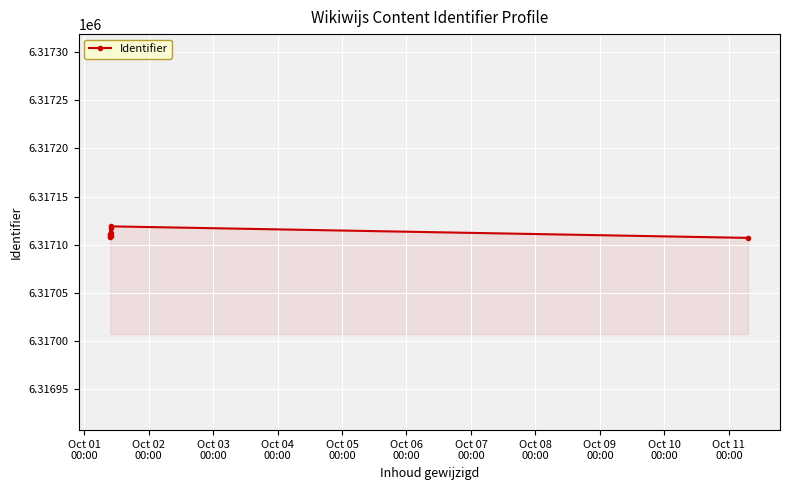

What is the smallest value displayed?

6317107